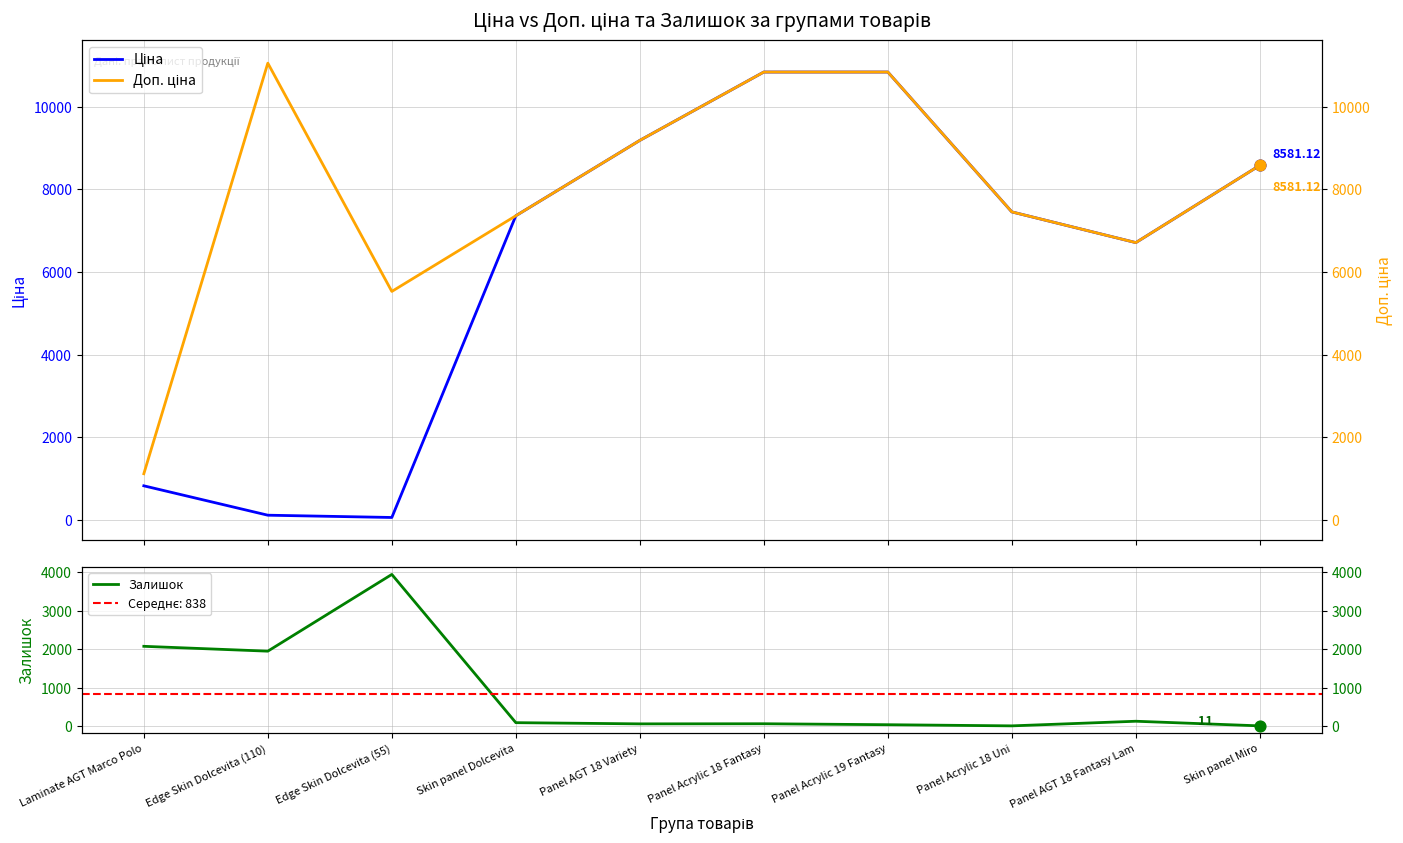

Which series has the widest spread of Y values?

Ціна